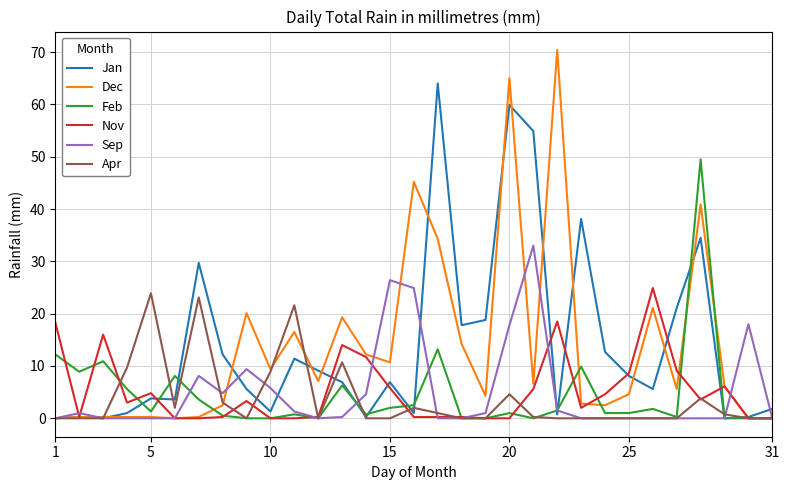

What is the maximum value shown in the chart?

70.4